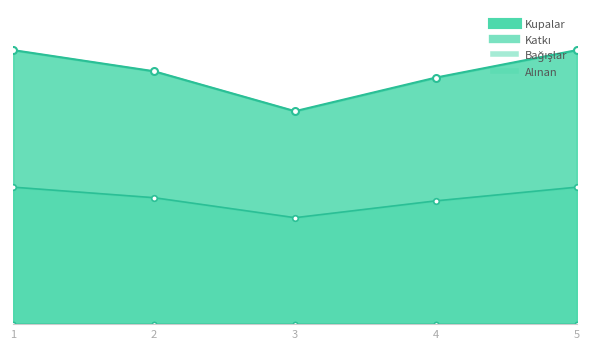

At which category does Katkı reach its first local valley?

3